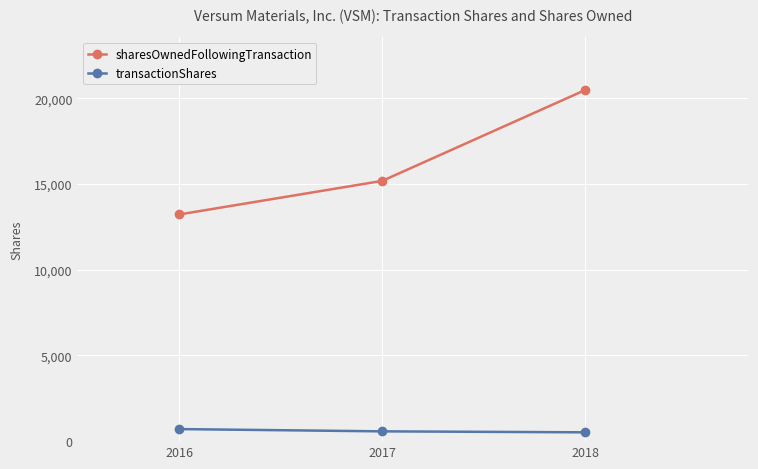

True or false: sharesOwnedFollowingTransaction has a value of 27532 at 2018.

False